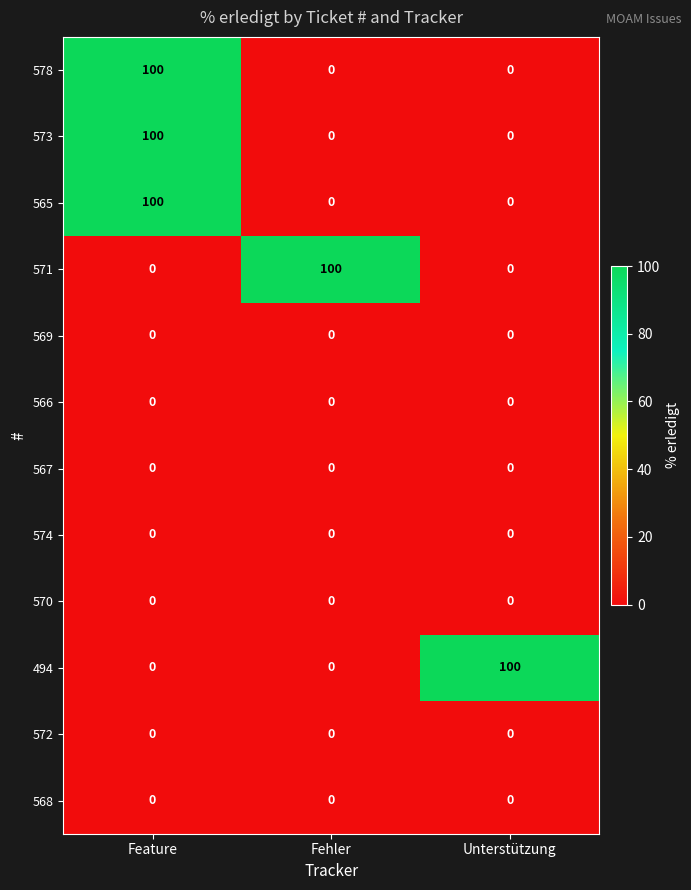

At how many categories does at least one series exceed 84?

3